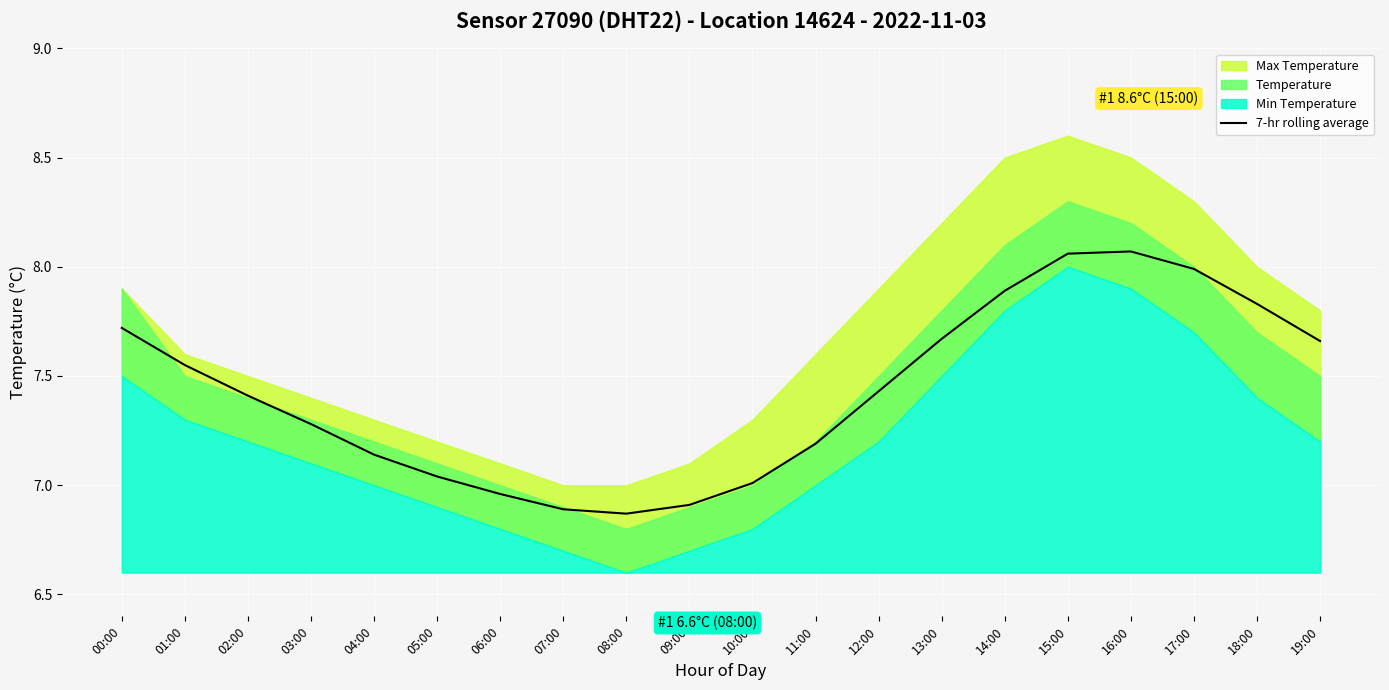

Is it true that 7-hr rolling average equals 11.1 at 08:00?

False